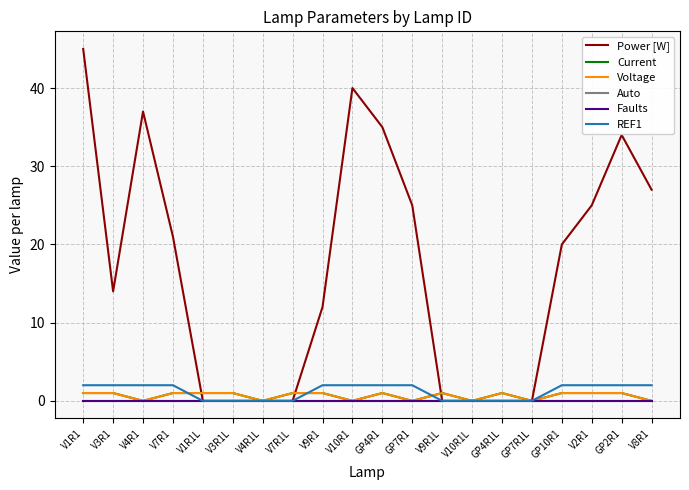

Is this an area chart (filled region under the line)?

No